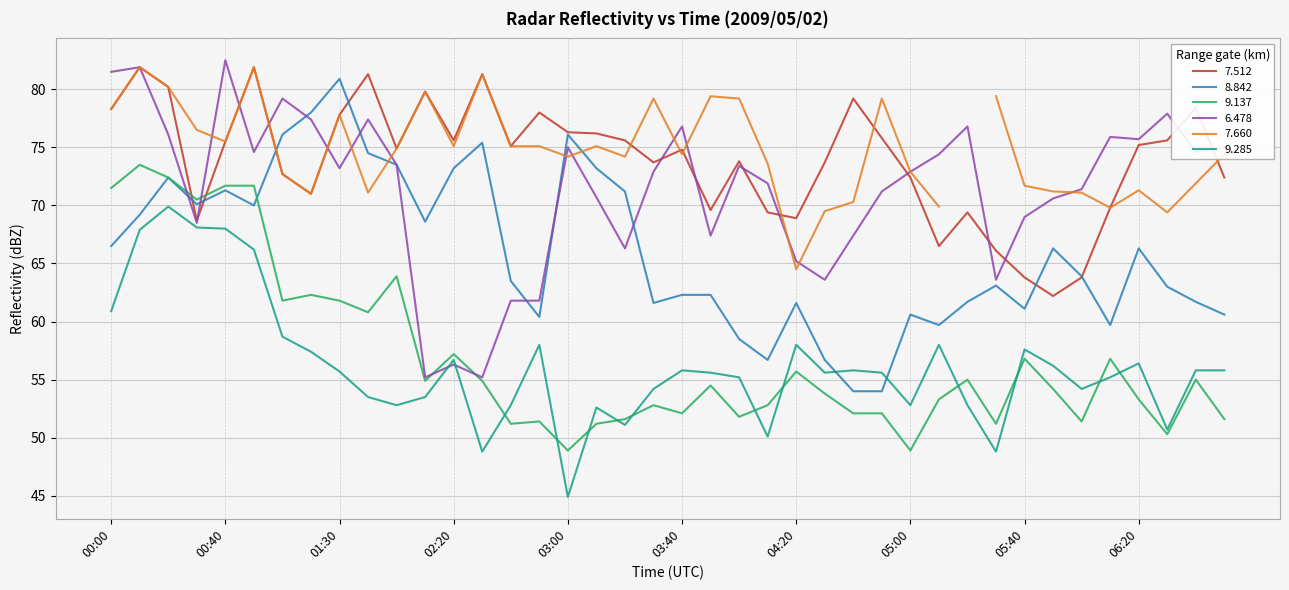

True or false:   6.478 has more than 2 points higher than both neighbors.

True